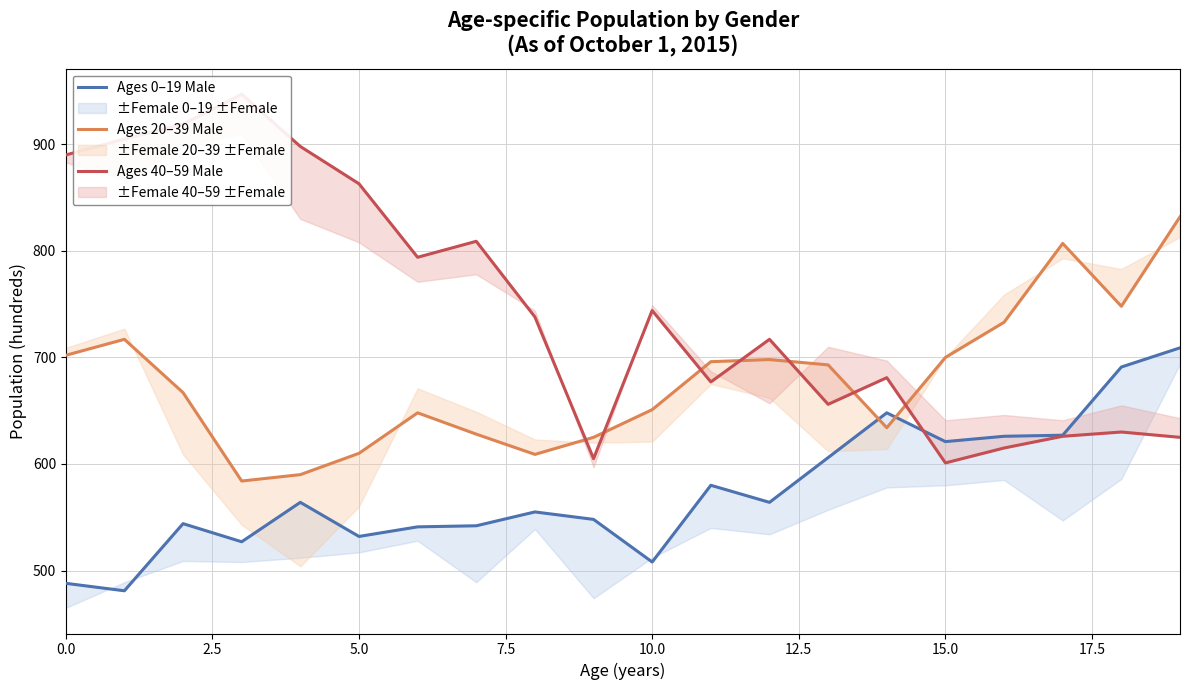

Which series ends up on top after the final intersection of Ages 0–19 Male and Ages 40–59 Male?

Ages 0–19 Male